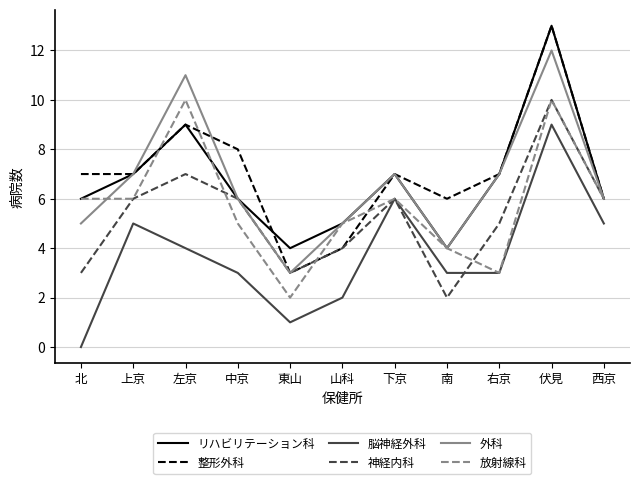

At which label does 神経内科 reach its minimum?

南